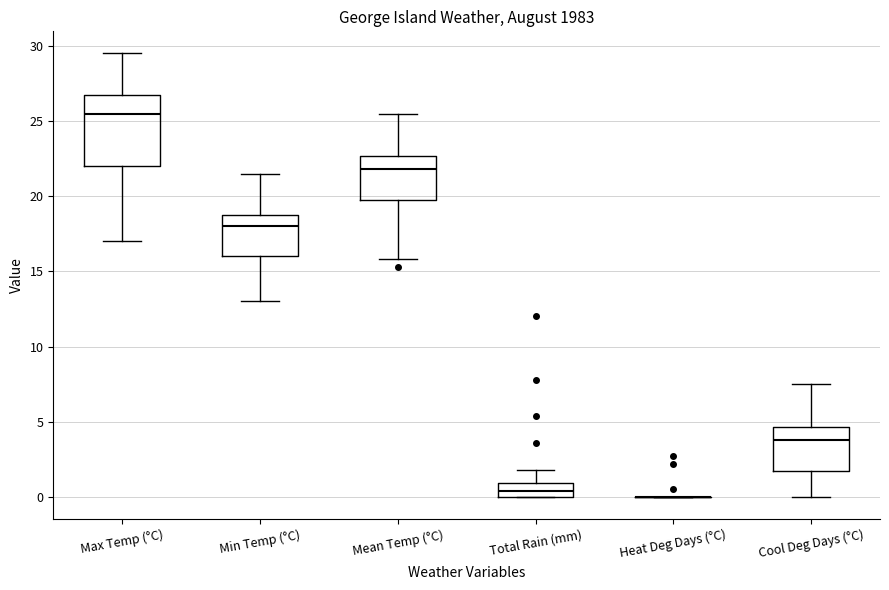

Reading left to right, read every box against the y-axis: the position of its median line, the range the box covers, and the ends of its whiskers. The values are not printed on the chart, so give them approximately, as read against the axis.

Max Temp (°C): median 25.5, box 22.0 to 27.0, whiskers 17.0 to 29.5
Min Temp (°C): median 18.0, box 16.0 to 19.0, whiskers 13.0 to 21.5
Mean Temp (°C): median 22.0, box 20.0 to 22.5, whiskers 16.0 to 25.5
Total Rain (mm): median 0.5, box 0.0 to 1.0, whiskers 0.0 to 2.0
Heat Deg Days (°C): box collapsed to a line at 0.0, whiskers 0.0 to 0.0
Cool Deg Days (°C): median 4.0, box 2.0 to 4.5, whiskers 0.0 to 7.5